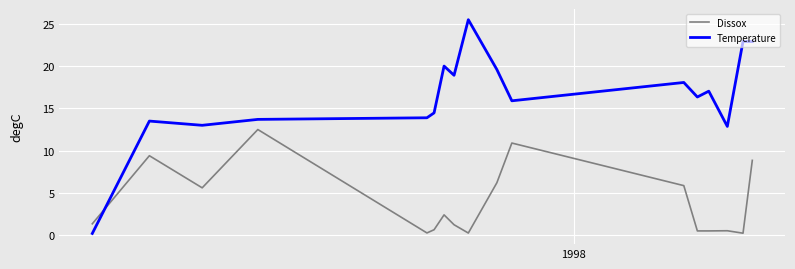

Rank the series by their maximum value, from lowest to highest.

Dissox, Temperature